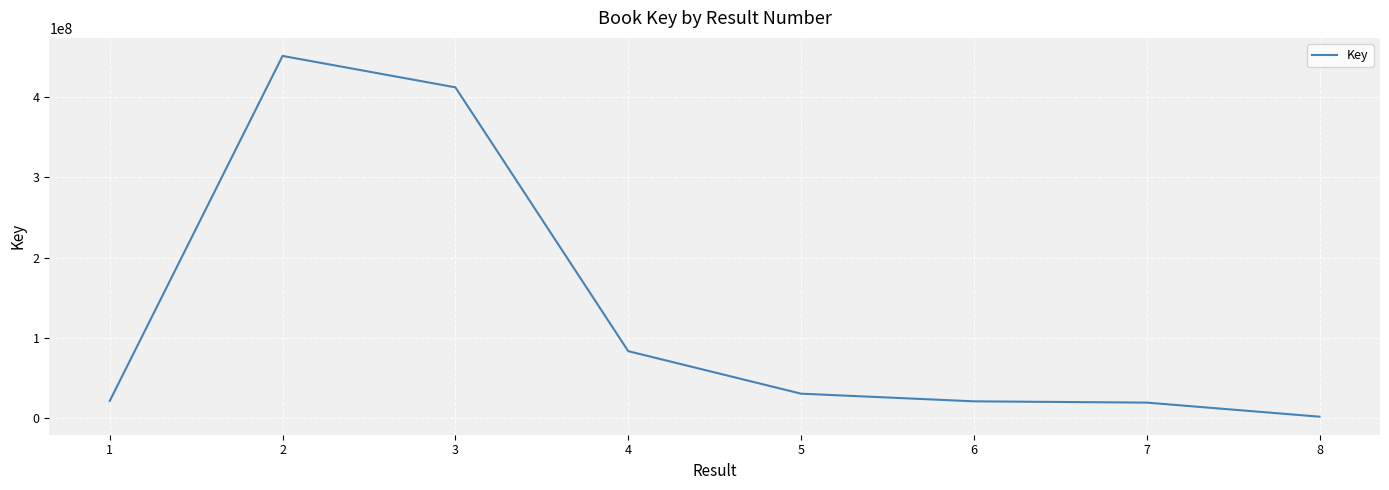

Is it true that the value at 8 is 1728430?

True